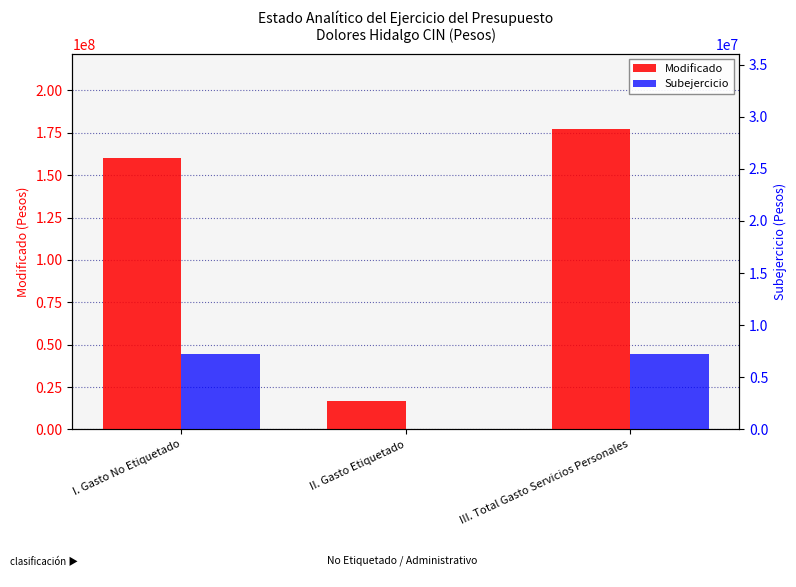

What position from the right is III. Total Gasto Servicios Personales?

1